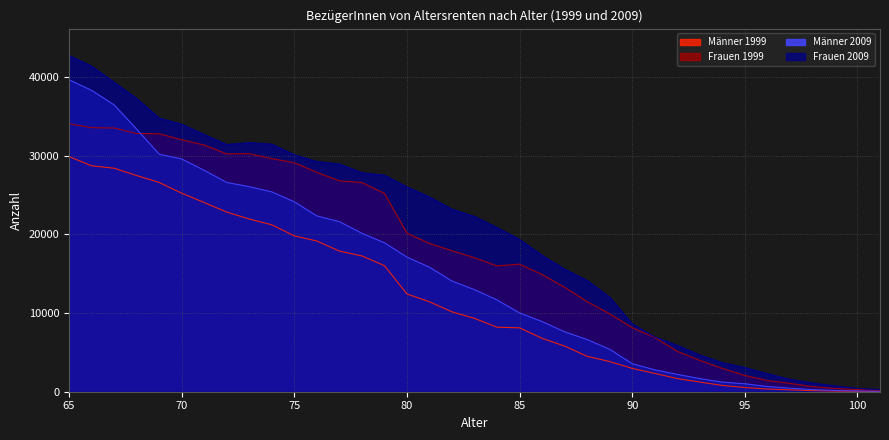

What is the sum of the Frauen 1999 values at 87 and 66?

46876